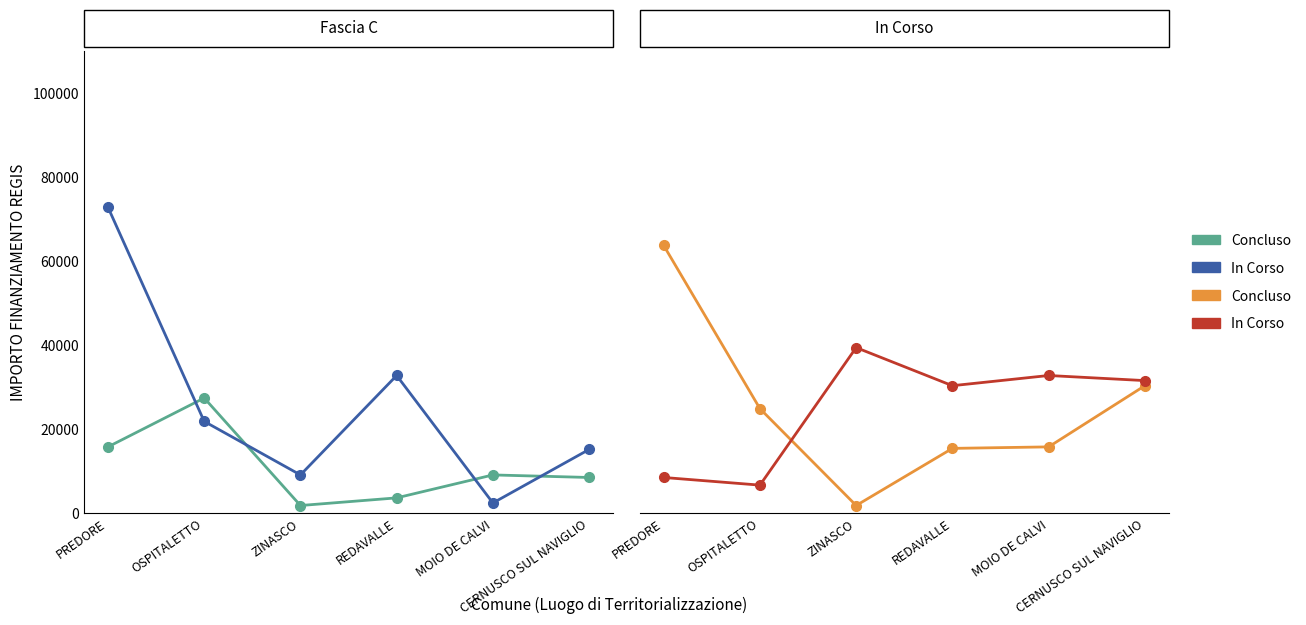

What is the average value of the In Corso series?

24882